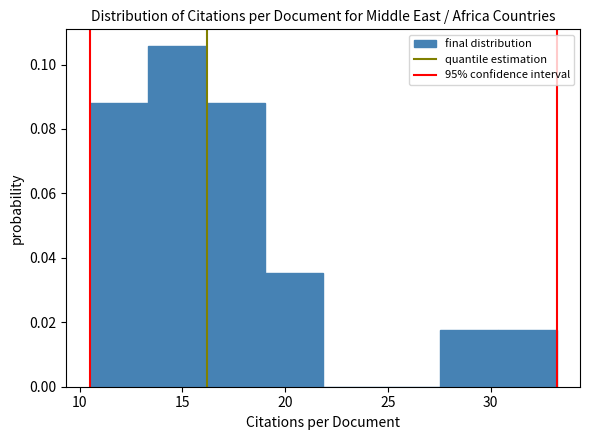

What is the height of the bar covering 30.5 to 33.0 on the x-axis? Neither the bar edges nor the heights are printed on the chart, so give them approximately, as read against the axes.

0.018